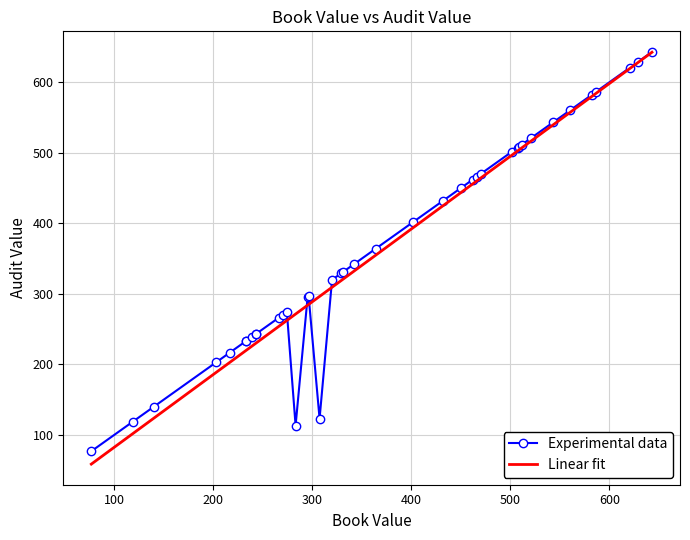

What is the minimum value for Experimental data?

76.8